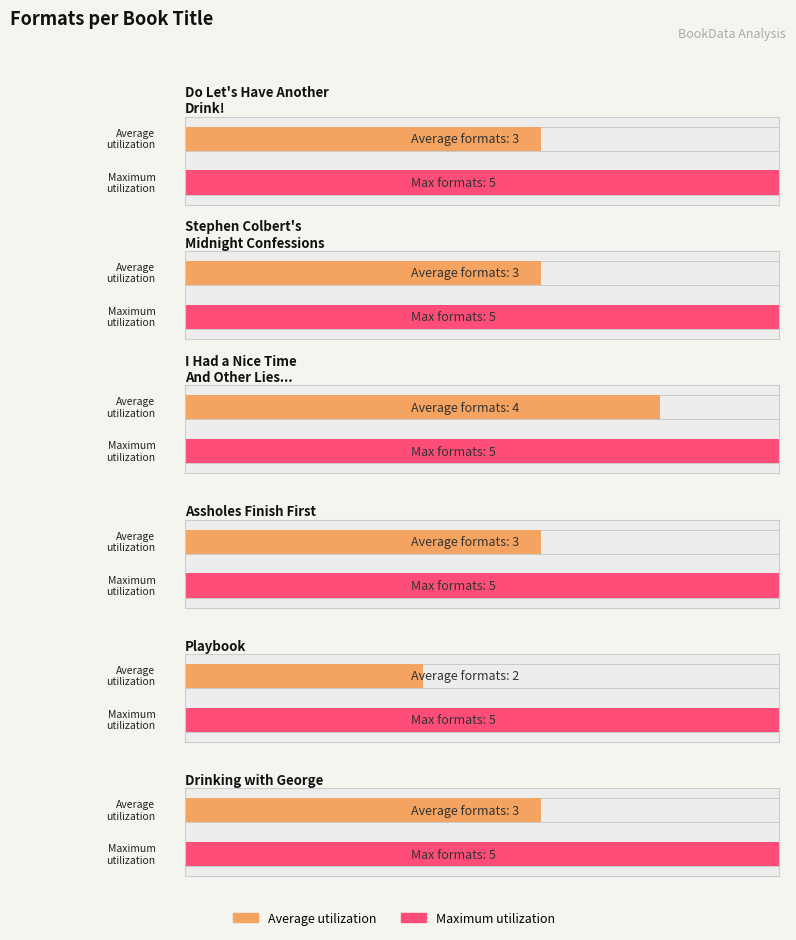

What is the label of the 6th bar from the right?

Do Let's Have Another Drink!